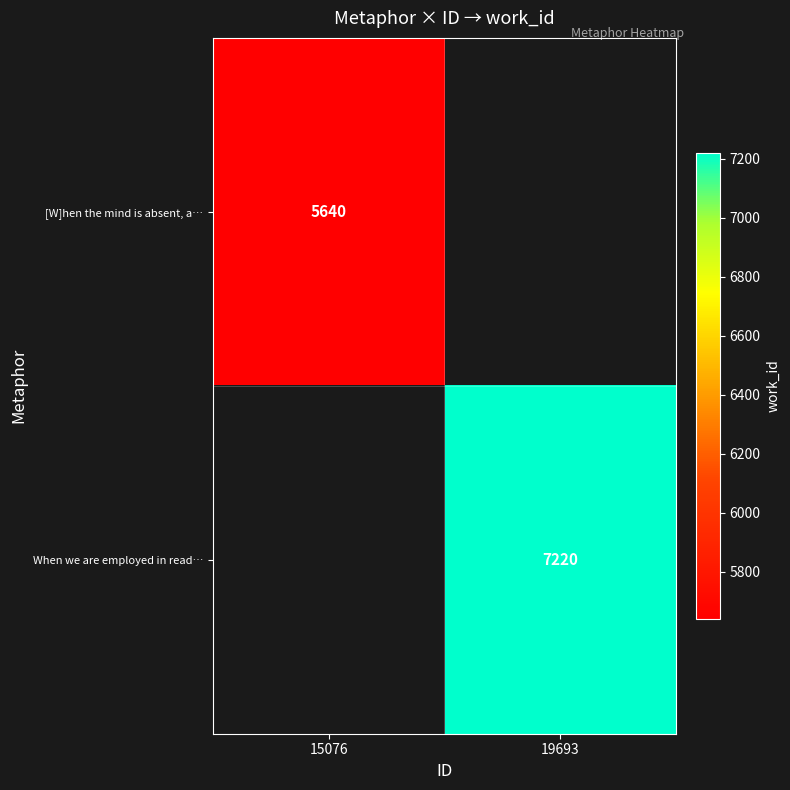

The [W]hen the mind is absent, a… series shows 1614 at 15076. True or false?

False